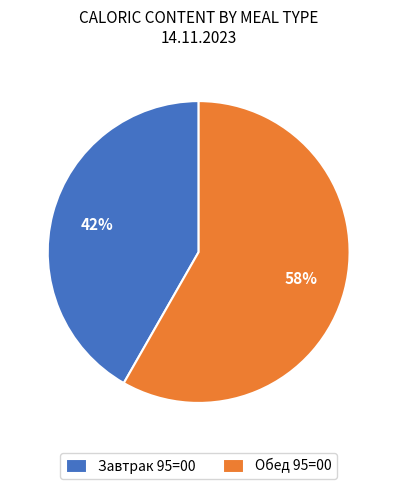

To the nearest percent, what is the combined percentage of Завтрак 95=00 and Обед 95=00?

100%